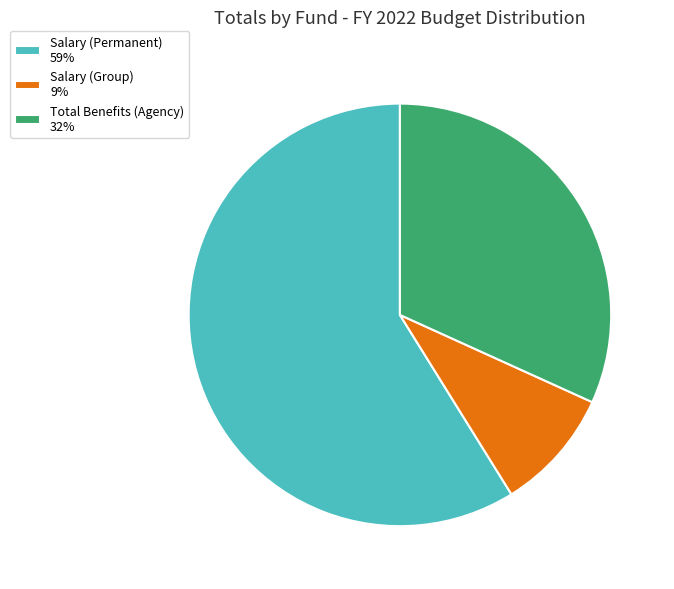

Approximately how many times larger is the value at Total Benefits (Agency) 32% compared to Salary (Permanent) 59%?

0.5